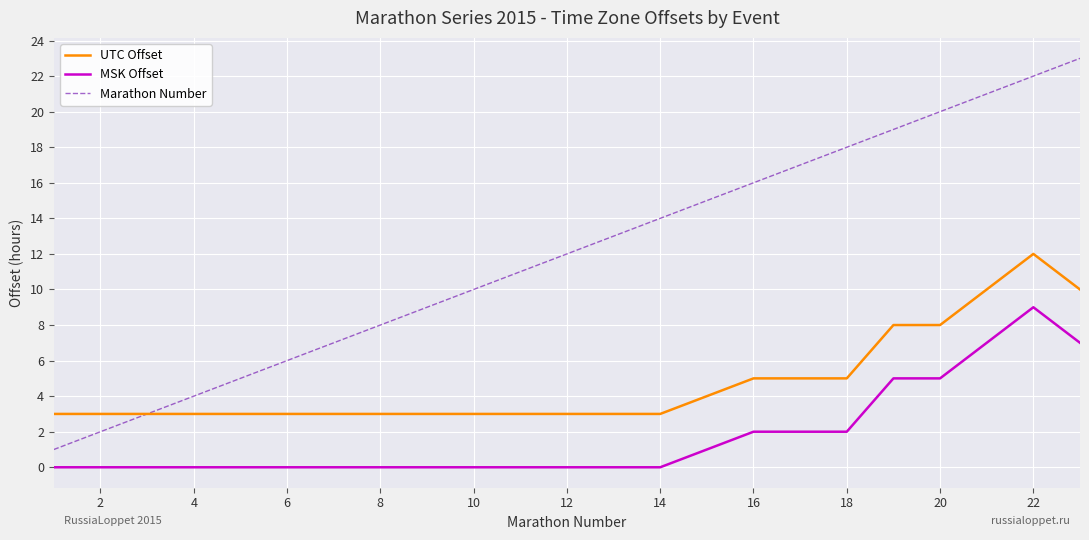

Count the number of data series in this chart.

3